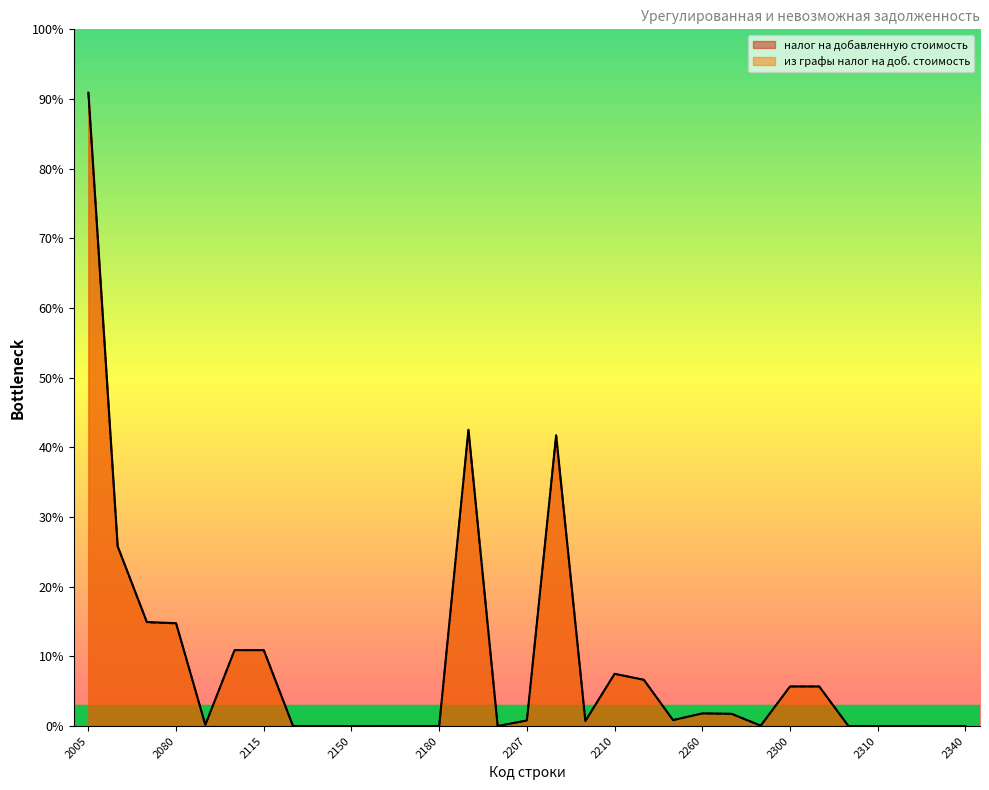

What is the average value of the из графы налог на добавленную стоимость series?

163418